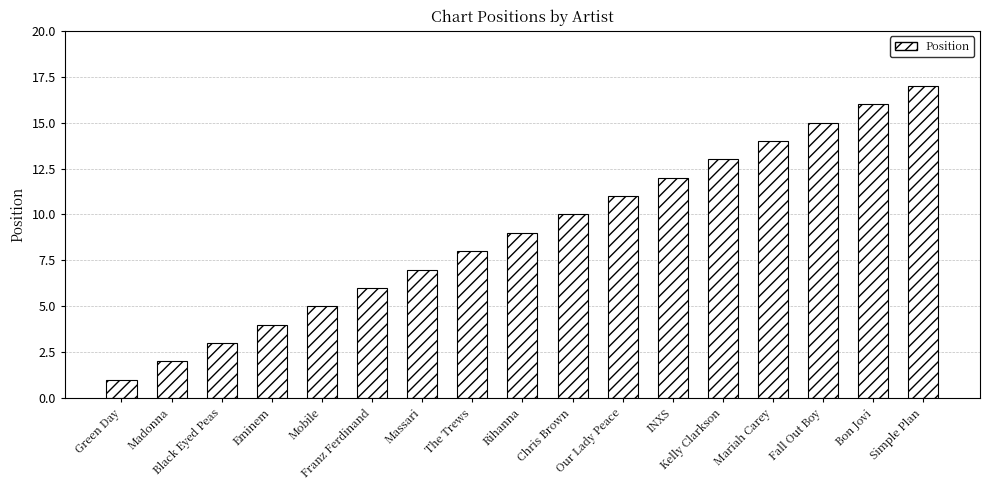

Approximately how many times larger is the value at Massari compared to Our Lady Peace?

0.6